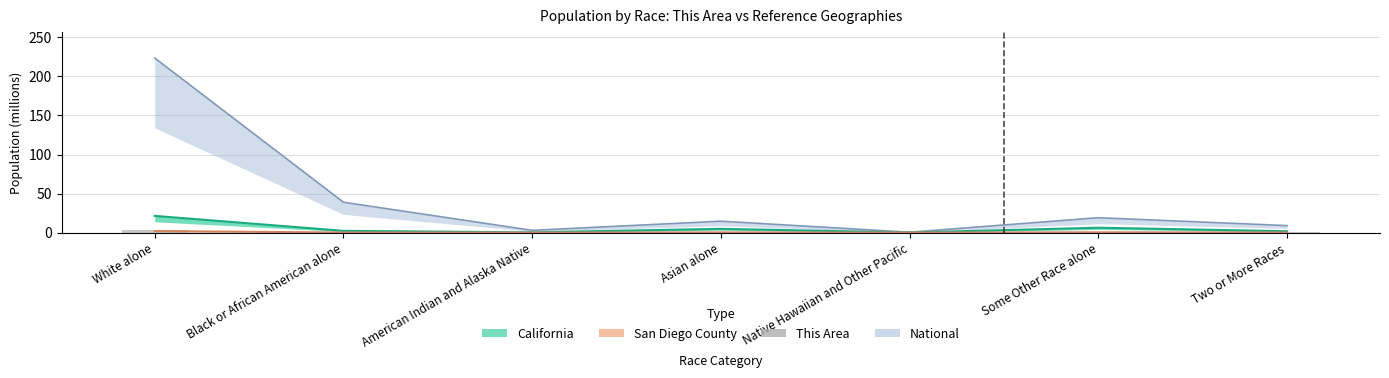

Which series has the largest total across all categories?

National